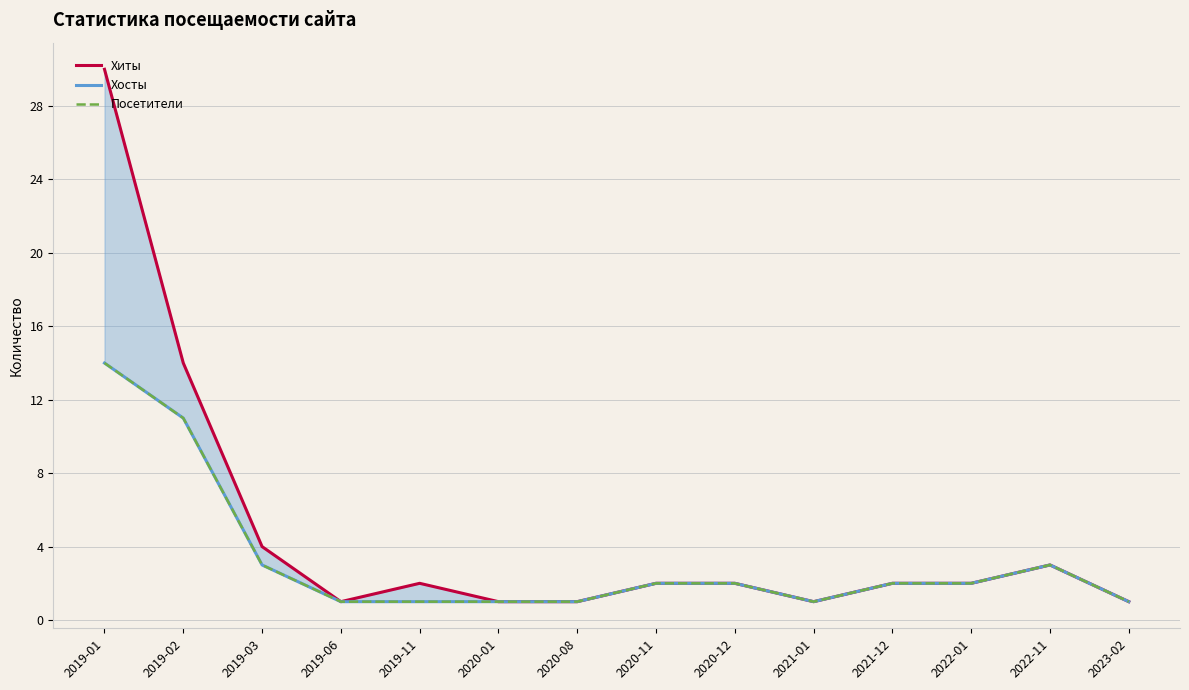

At 2019-06, list the series in order from smallest to largest.

Хиты, Хосты, Посетители